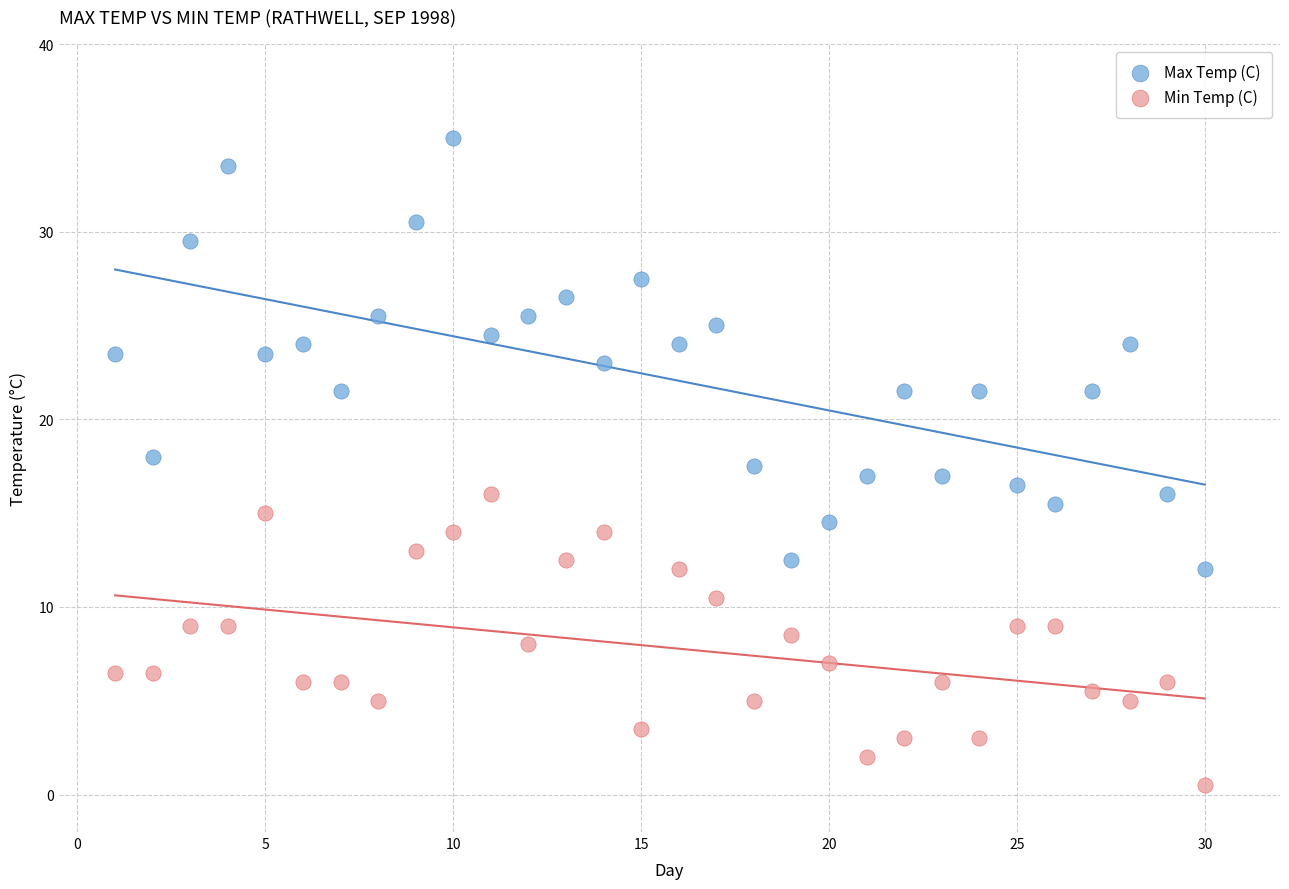

What are all the series names shown in the legend?

Max Temp (C), Min Temp (C)